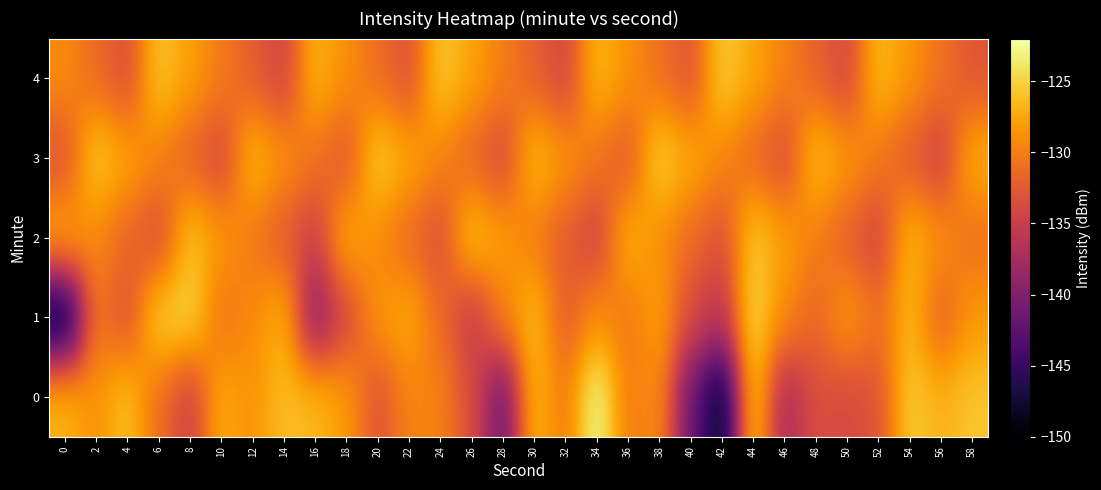

Which has a higher value, 10 or 54?

54